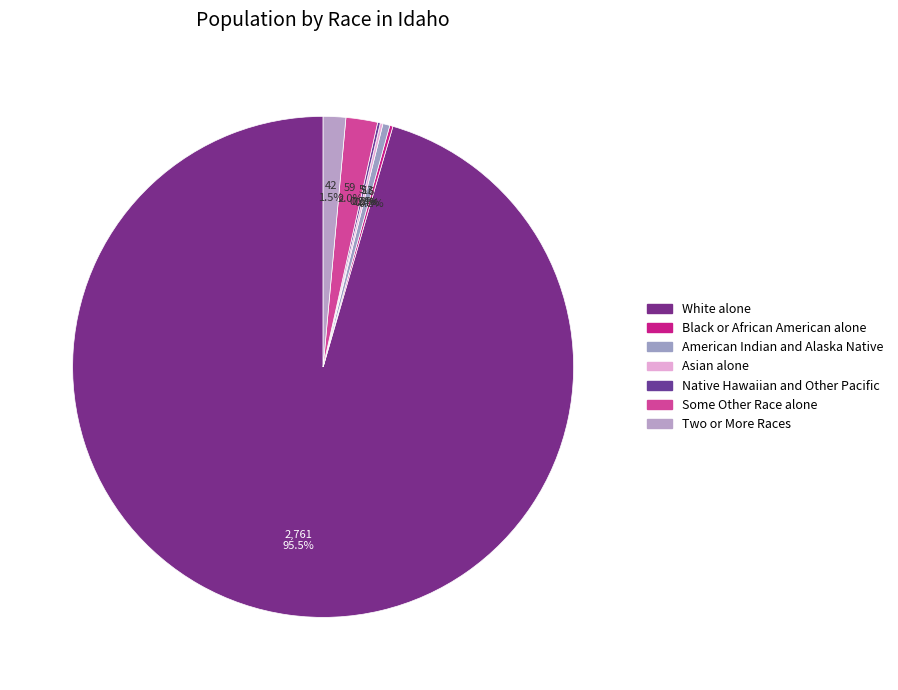

Which category accounts for the majority?

White alone